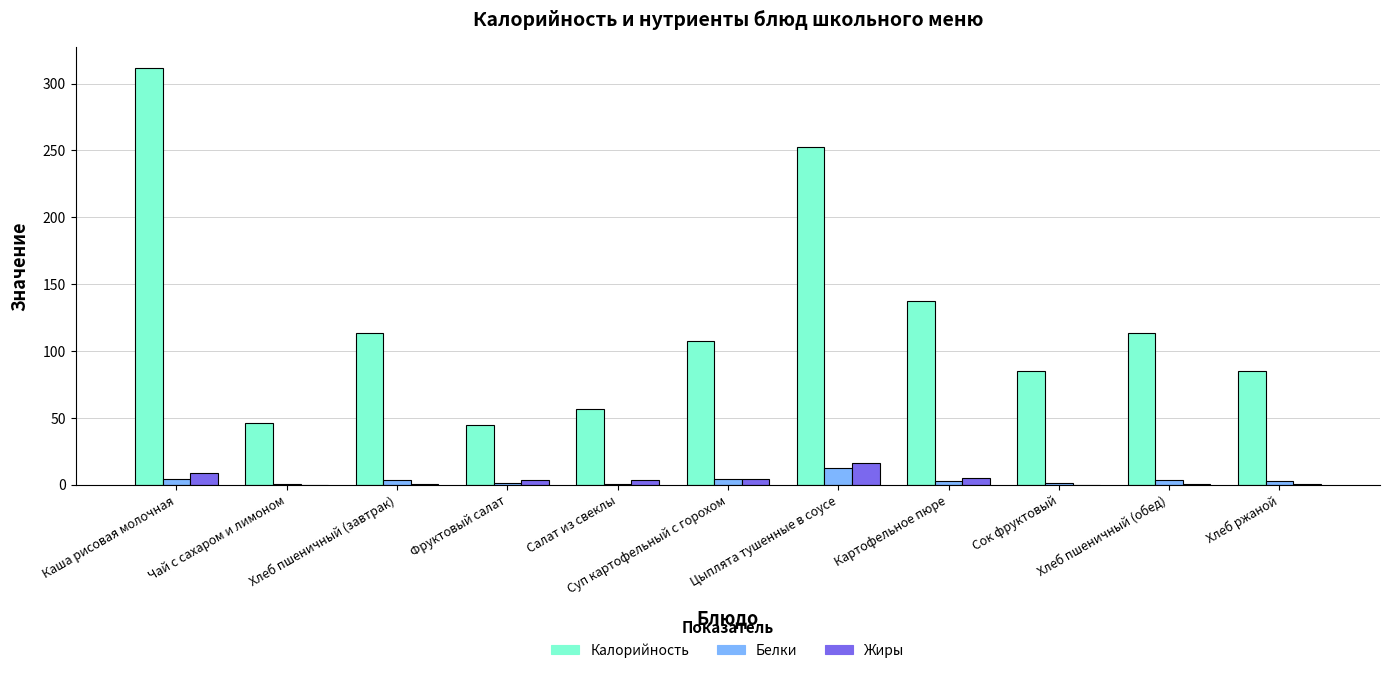

Is the value of Калорийность at Сок фруктовый greater than the value of Белки at Сок фруктовый?

Yes